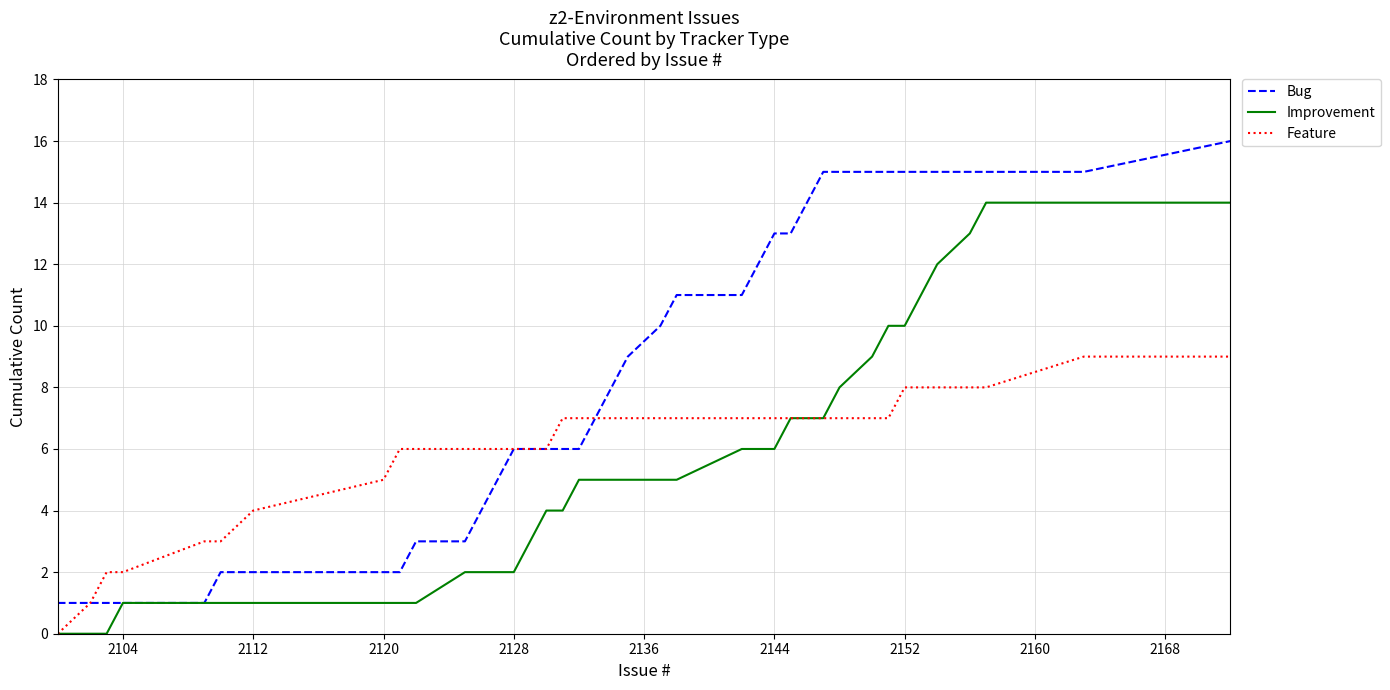

What is the maximum value for Feature?

9